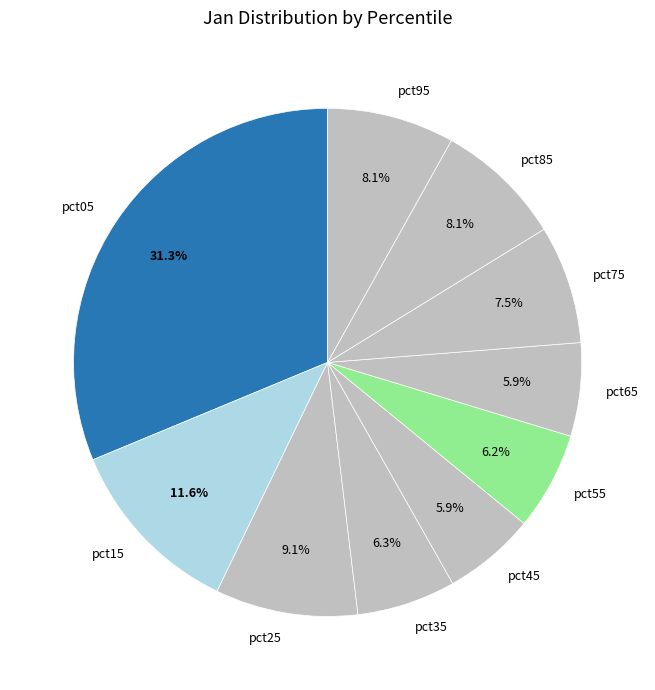

Which slice is the largest?

pct05